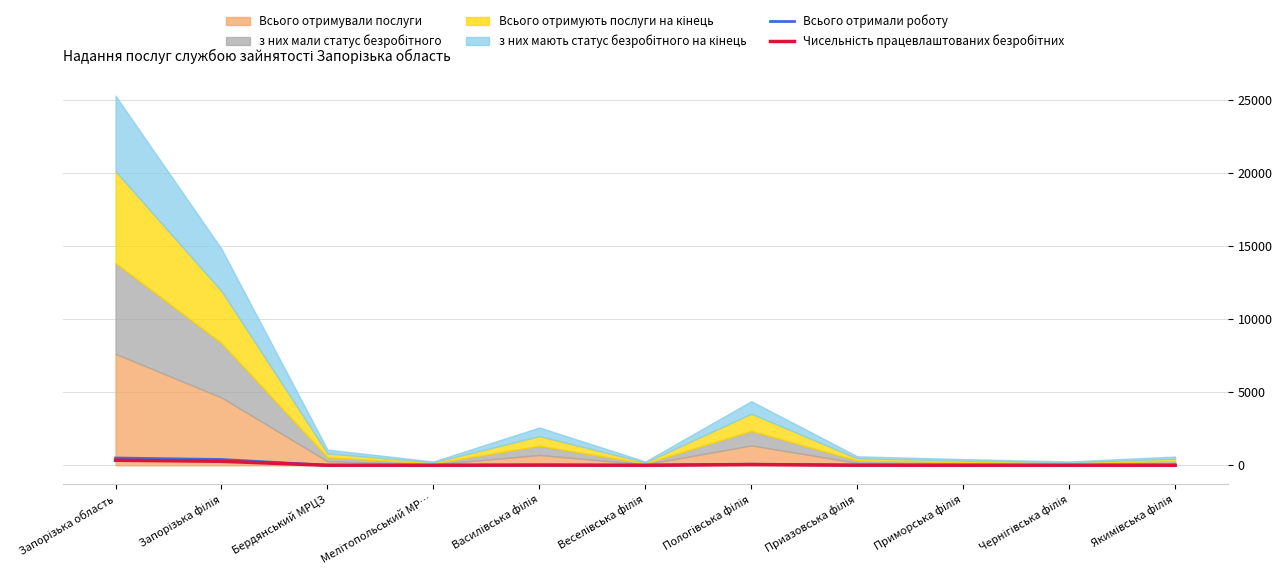

In Всього отримали роботу, how many points are lower than both neighbors (excluding endpoints)?

3